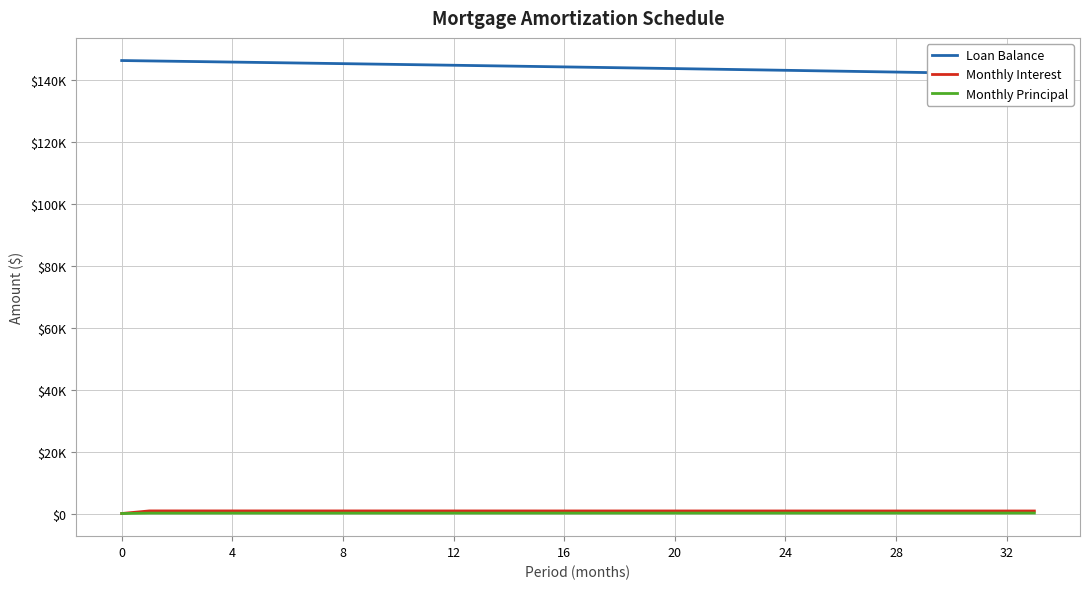

What is the value of the Loan Balance point at the 1st from the left?

146250.0